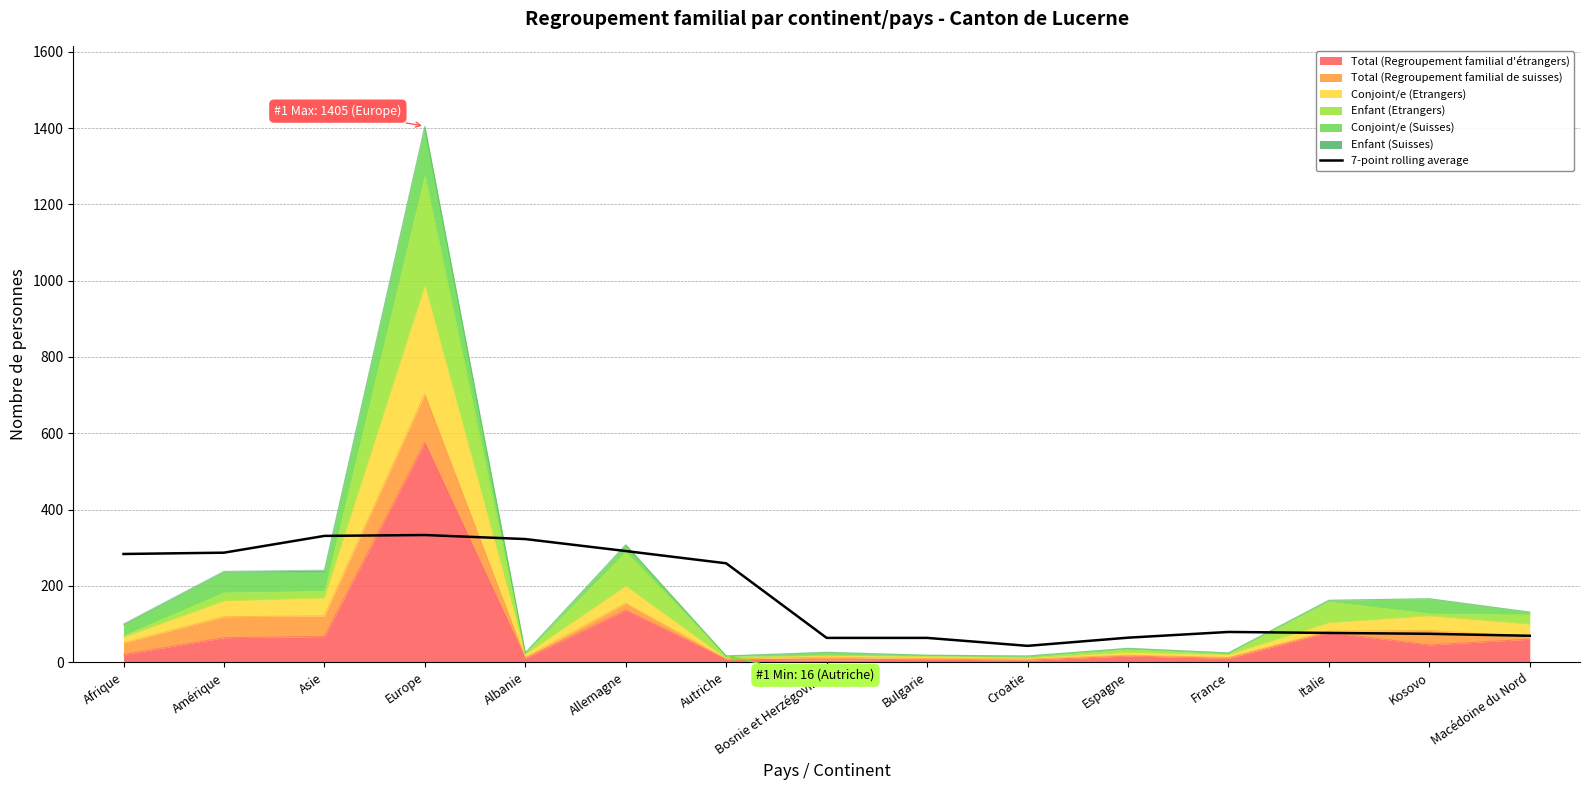

At which category does the data reach its first local peak?

Europe